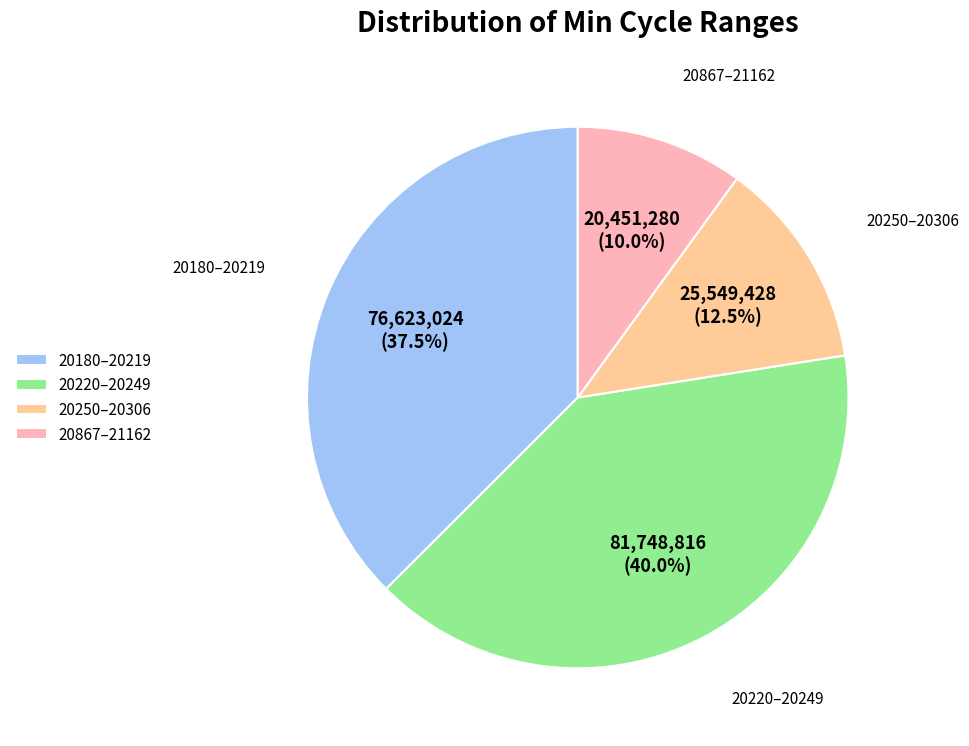

Do 20867–21162 and 20250–20306 together represent more than half of the pie?

No